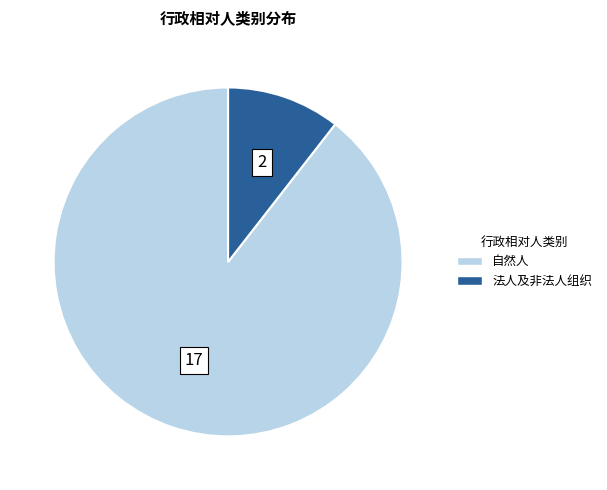

The 自然人 slice represents 89% of the pie. True or false?

True